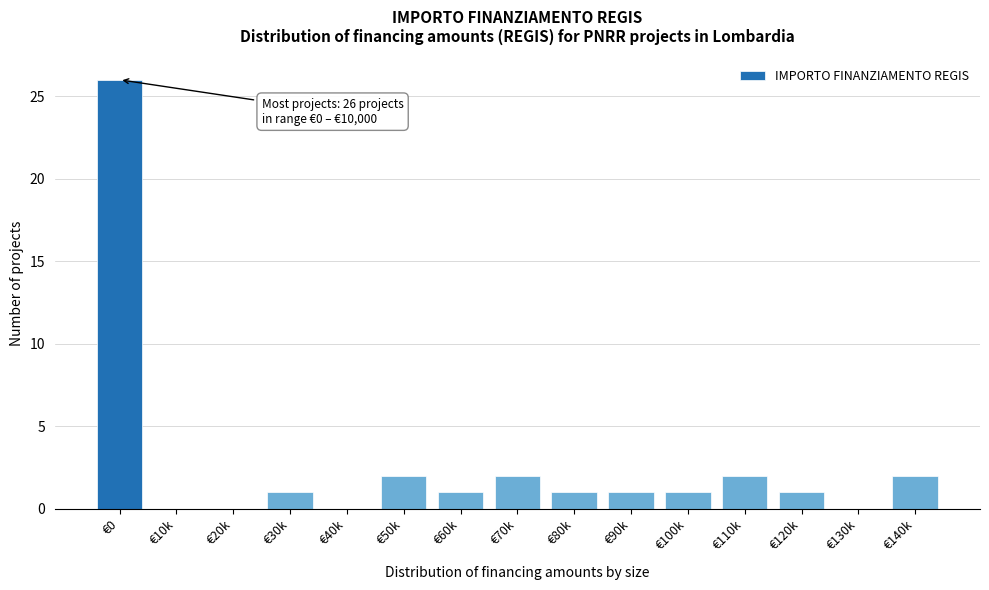

Reading left to right, what are all the values shown in this chart?

€0=26	€10k=0	€20k=0	€30k=1	€40k=0	€50k=2	€60k=1	€70k=2	€80k=1	€90k=1	€100k=1	€110k=2	€120k=1	€130k=0	€140k=2